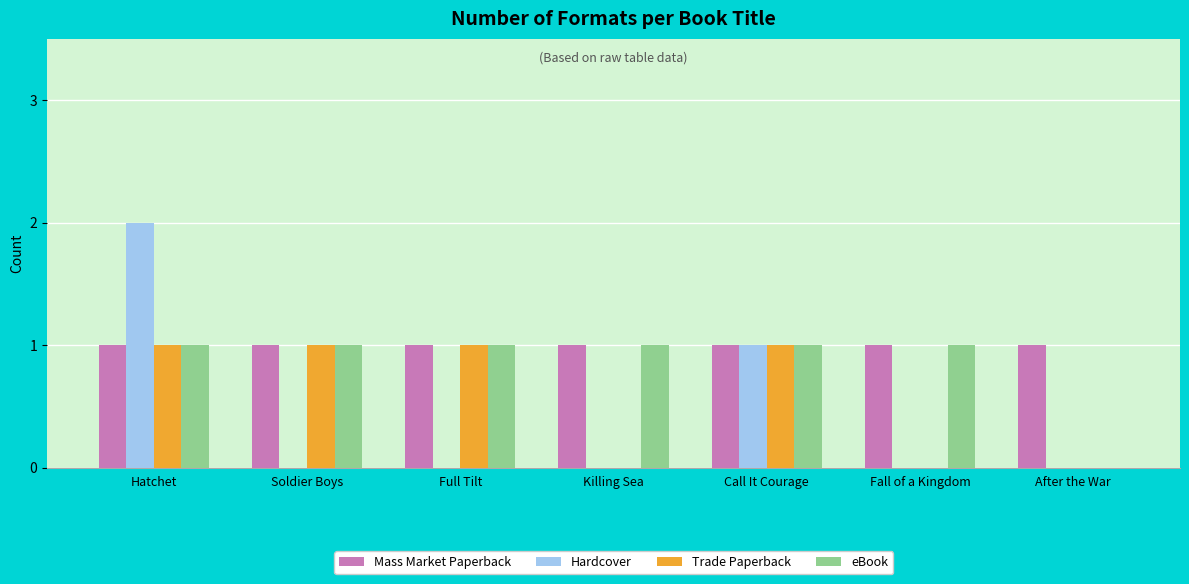

What is the total value across all series at Soldier Boys?

3